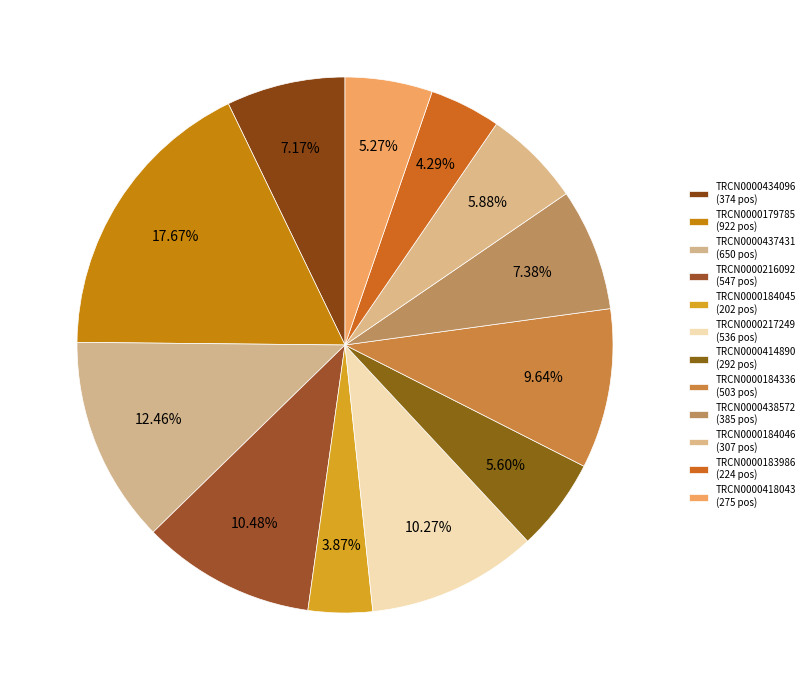

To the nearest percent, what percentage of the pie is TRCN0000184045?

4%